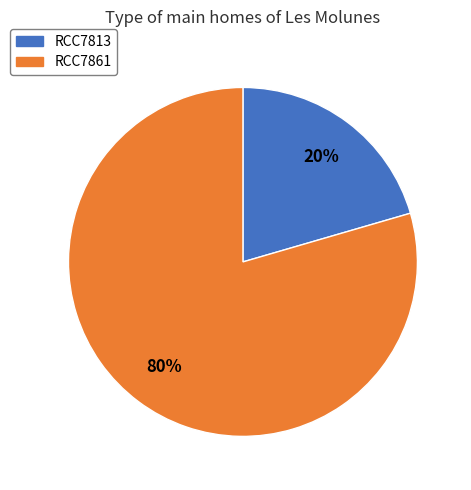

Which category has the smallest portion of the pie?

RCC7813